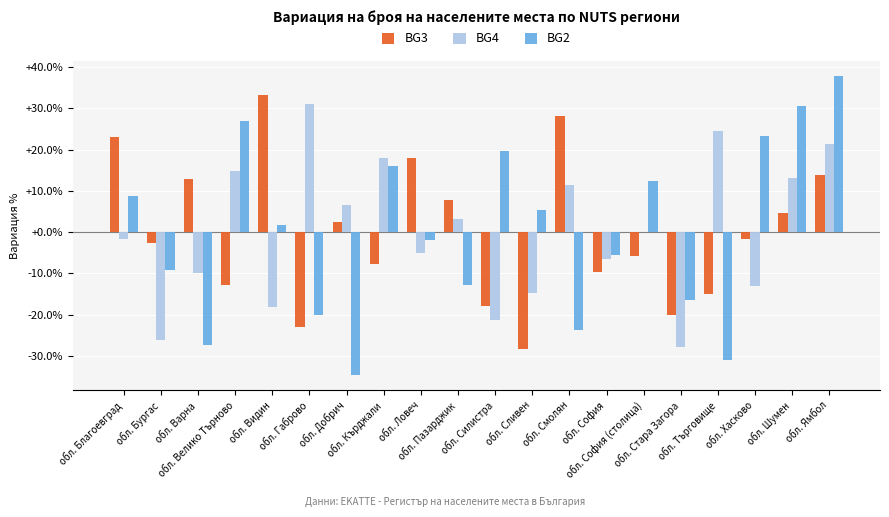

Reading left to right, extract all data points from this chart.

BG3: обл. Благоевград=23.1	обл. Бургас=-2.6	обл. Варна=12.8	обл. Велико Търново=-12.8	обл. Видин=33.3	обл. Габрово=-23.1	обл. Добрич=2.6	обл. Кърджали=-7.7	обл. Ловеч=17.9	обл. Пазарджик=7.7	обл. Силистра=-17.9	обл. Сливен=-28.2	обл. Смолян=28.2	обл. София=-9.7	обл. София (столица)=-5.6	обл. Стара Загора=-20.0	обл. Търговище=-14.9	обл. Хасково=-1.5	обл. Шумен=4.6	обл. Ямбол=13.8
BG4: обл. Благоевград=-1.6	обл. Бургас=-26.2	обл. Варна=-9.8	обл. Велико Търново=14.8	обл. Видин=-18.0	обл. Габрово=31.1	обл. Добрич=6.6	обл. Кърджали=18.0	обл. Ловеч=-4.9	обл. Пазарджик=3.3	обл. Силистра=-21.3	обл. Сливен=-14.8	обл. Смолян=11.5	обл. София=-6.6	обл. София (столица)=0.0	обл. Стара Загора=-27.9	обл. Търговище=24.6	обл. Хасково=-13.1	обл. Шумен=13.1	обл. Ямбол=21.3
BG2: обл. Благоевград=8.9	обл. Бургас=-9.3	обл. Варна=-27.4	обл. Велико Търново=27.0	обл. Видин=1.6	обл. Габрово=-20.1	обл. Добрич=-34.7	обл. Кърджали=16.2	обл. Ловеч=-2.0	обл. Пазарджик=-12.9	обл. Силистра=19.8	обл. Сливен=5.3	обл. Смолян=-23.8	обл. София=-5.6	обл. София (столица)=12.5	обл. Стара Загора=-16.5	обл. Търговище=-31.0	обл. Хасково=23.4	обл. Шумен=30.7	обл. Ямбол=37.9